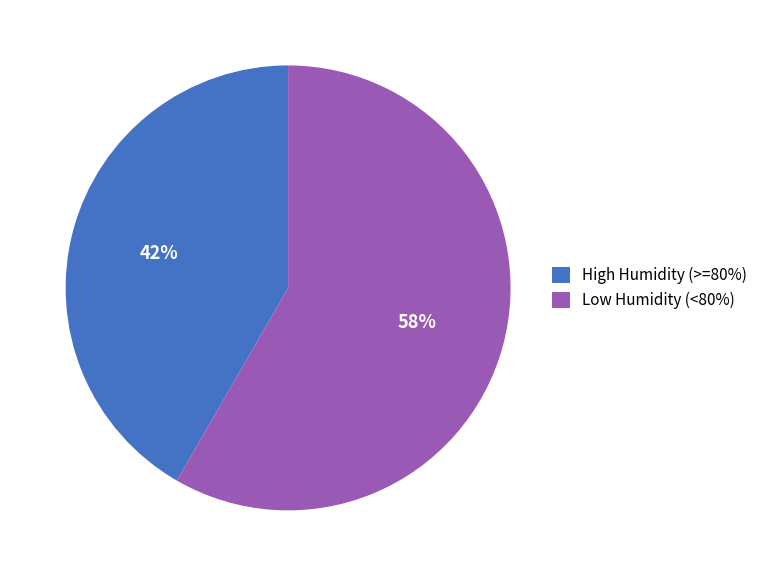

Rank the categories by value from highest to lowest.

Low Humidity (<80%), High Humidity (>=80%)